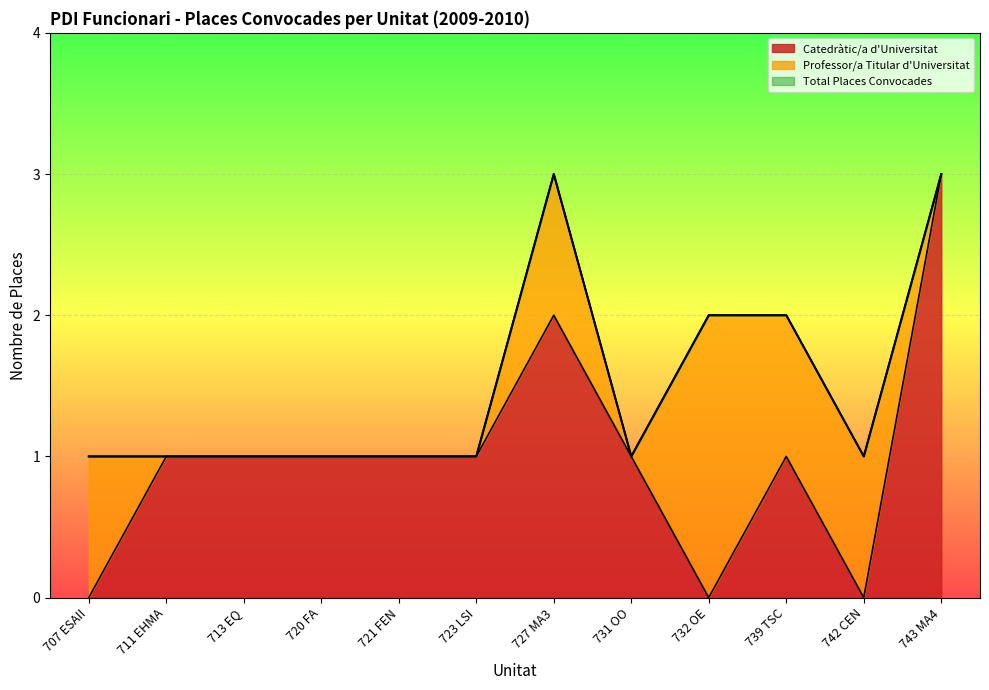

Reading left to right, what are all the values shown in this chart?

Catedràtic/a d'Universitat: 0	1	1	1	1	1	2	1	0	1	0	3
Total Places Convocades: 1	1	1	1	1	1	3	1	2	2	1	3